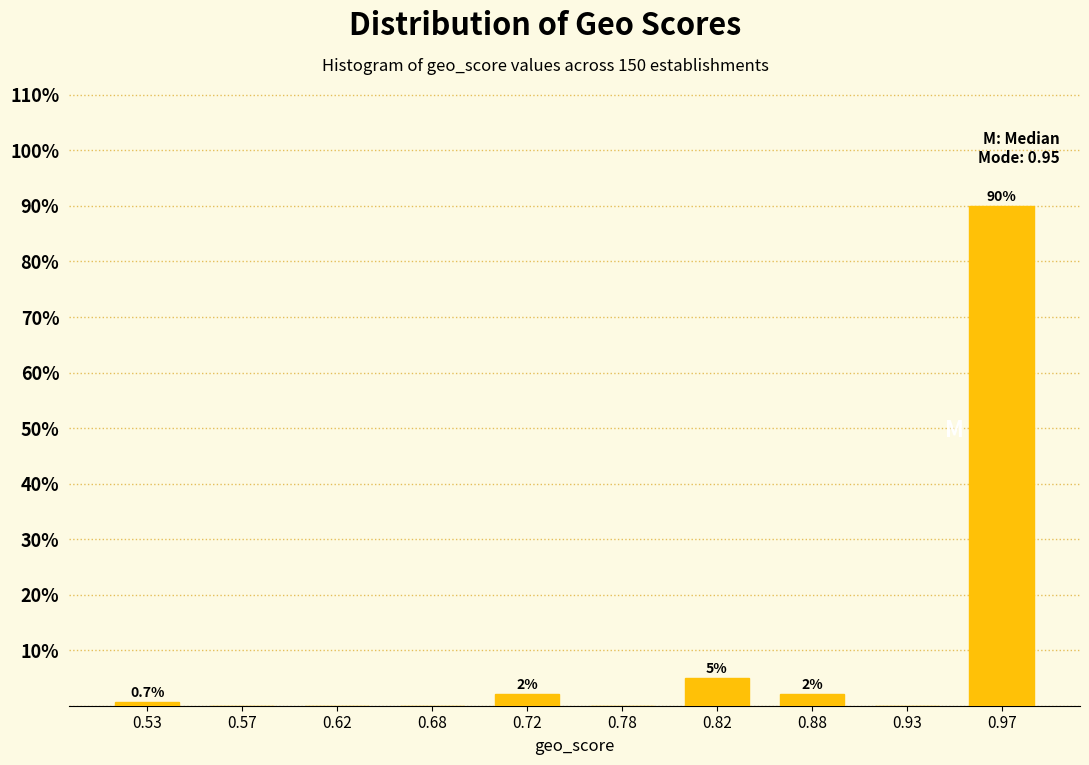

Which range on the x-axis has the tallest bar?

0.95 to 1.00